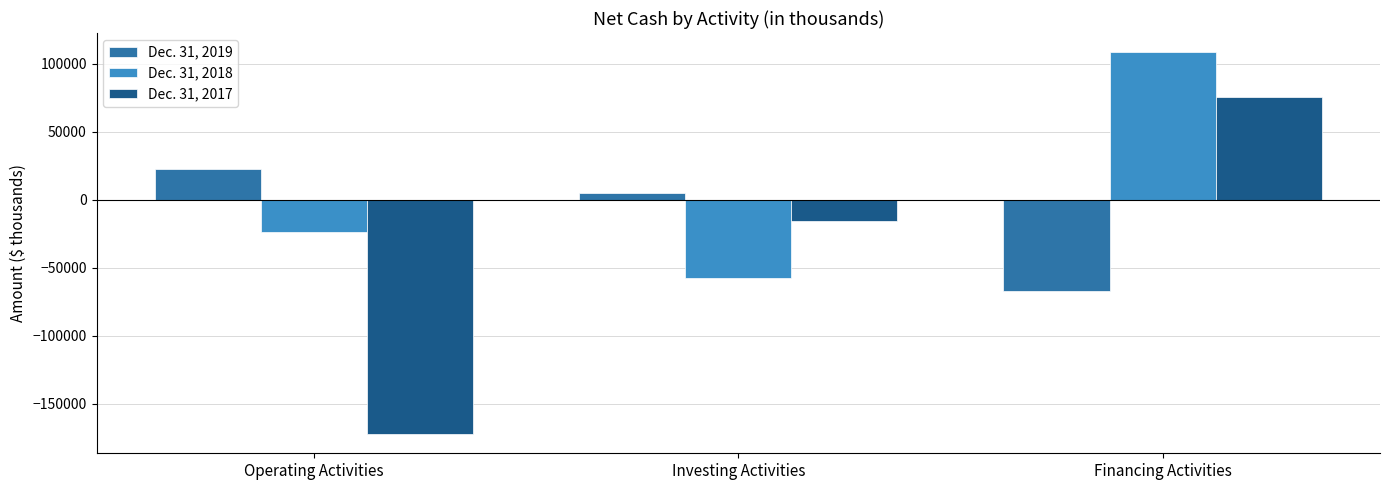

What is the approximate value of Dec. 31, 2017 at Investing Activities?

-15436